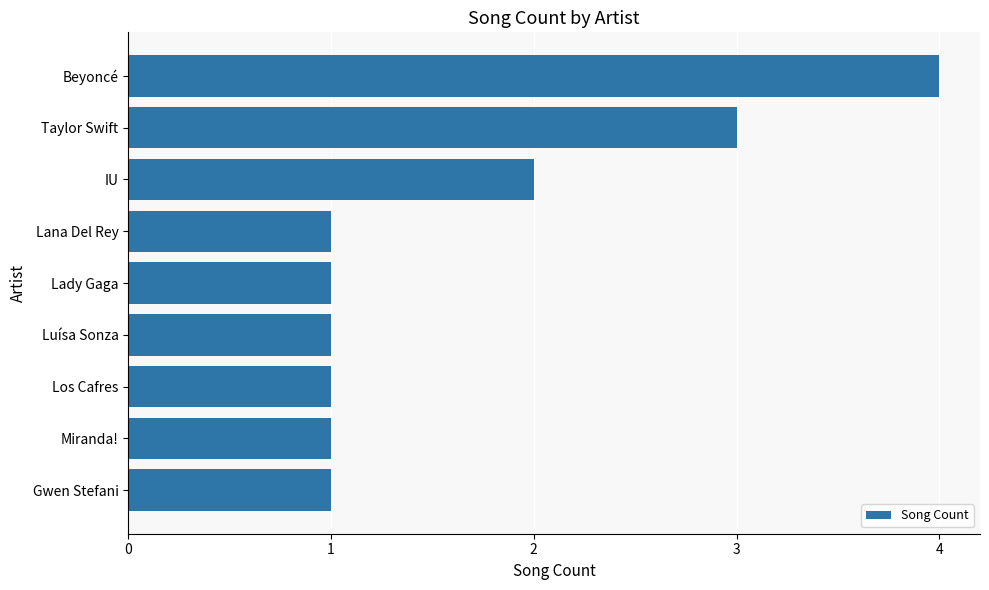

What is the difference between the values at Beyoncé and Miranda!?

3